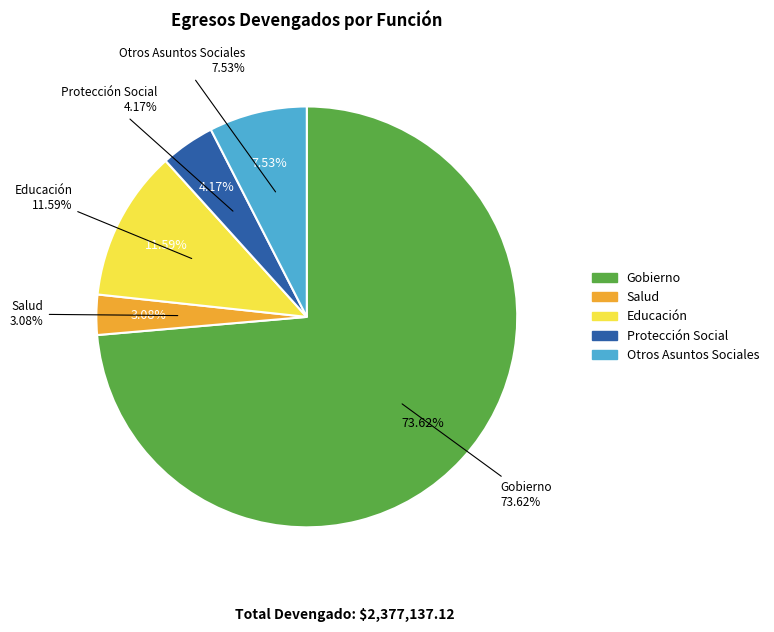

Count the number of slices in the pie.

5